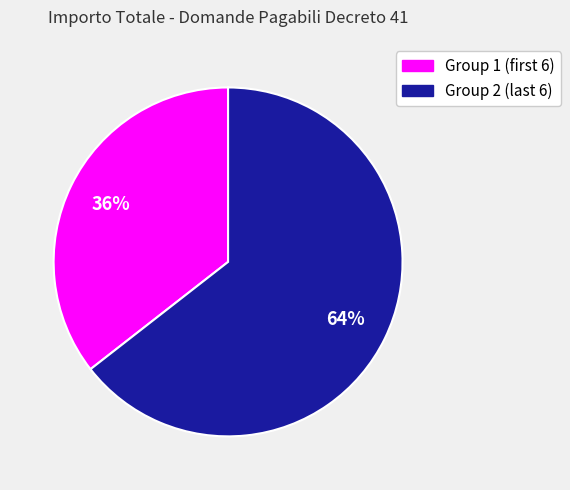

Is there a majority slice in this chart?

Yes